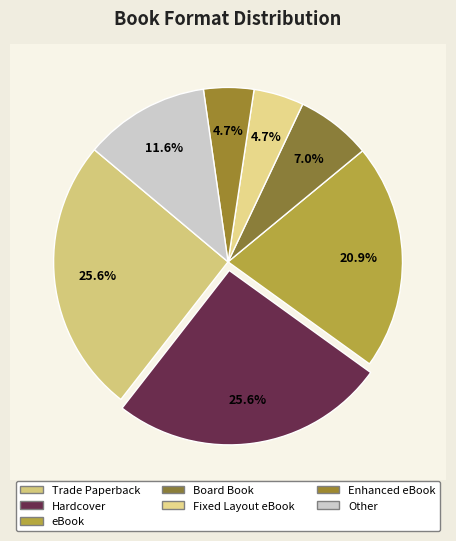

The Fixed Layout eBook slice represents 18% of the pie. True or false?

False